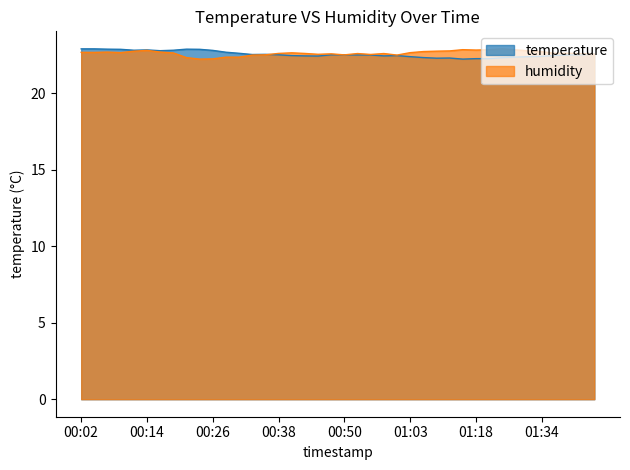

Is it true that humidity equals 22.7 at 01:03?

True